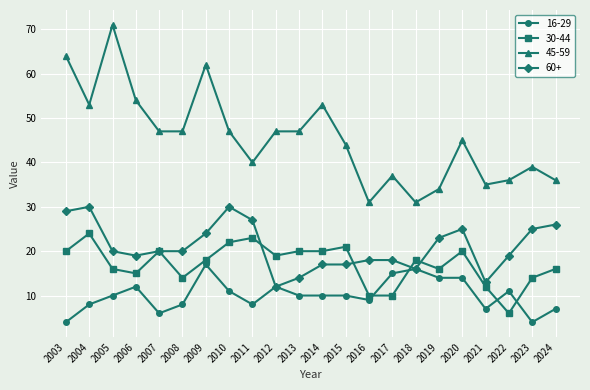

True or false: 16-29 has a value of 8 at 2011.

True